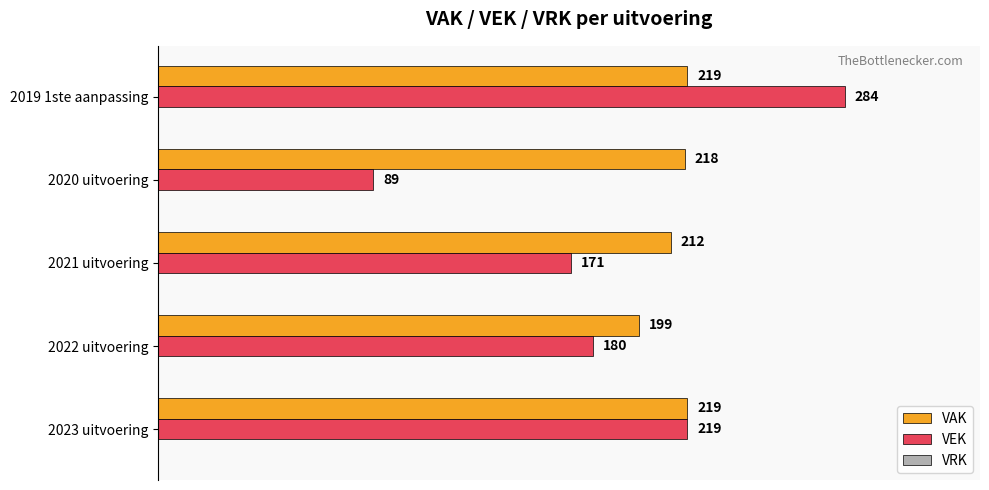

Count the number of categories in the chart.

5